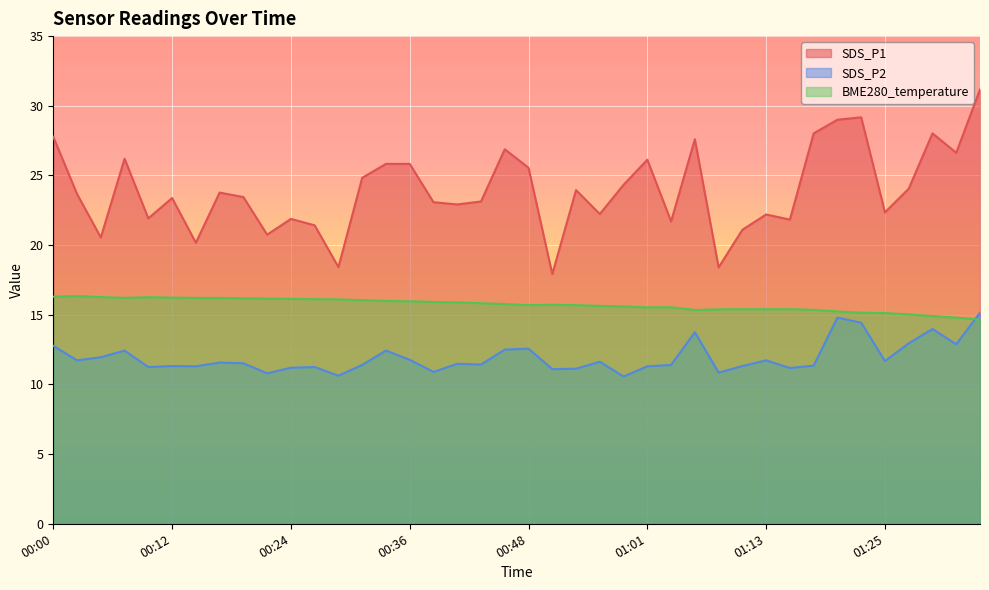

What is the minimum value for SDS_P2?

10.6